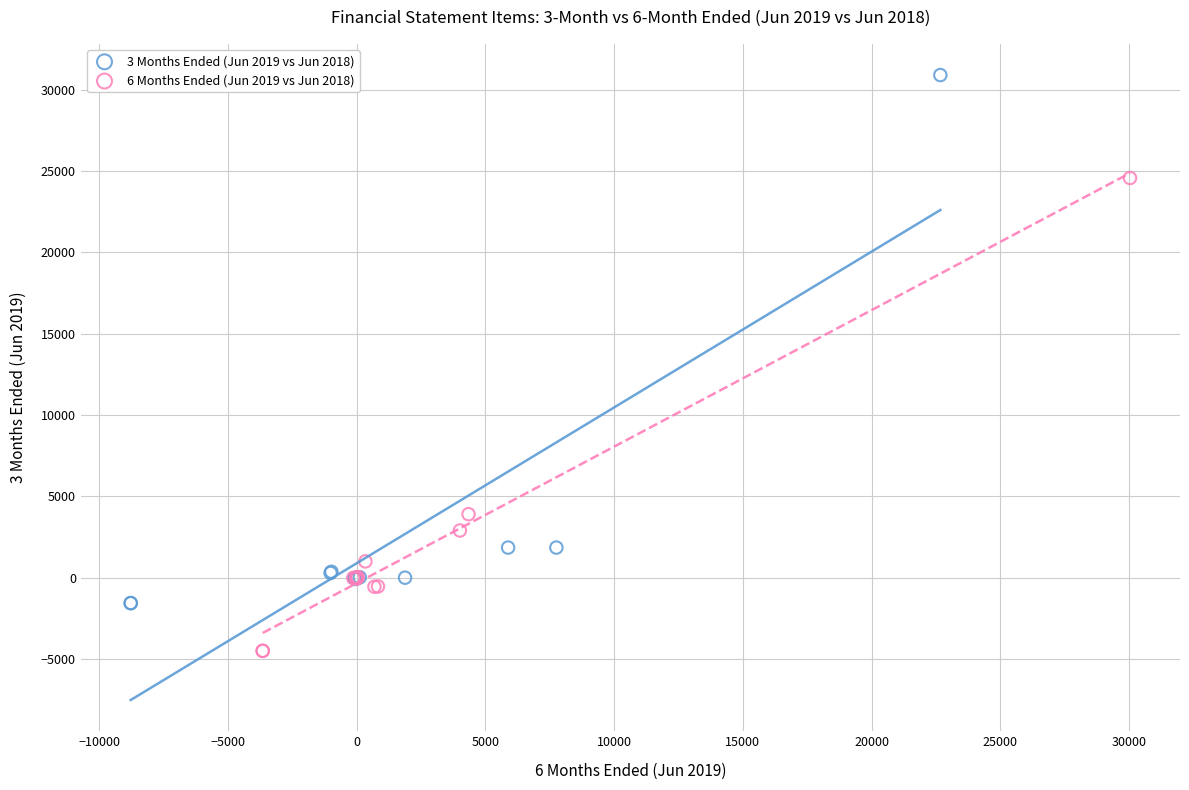

What are all the series names shown in the legend?

3 Months Ended (Jun 2019 vs Jun 2018), 6 Months Ended (Jun 2019 vs Jun 2018)